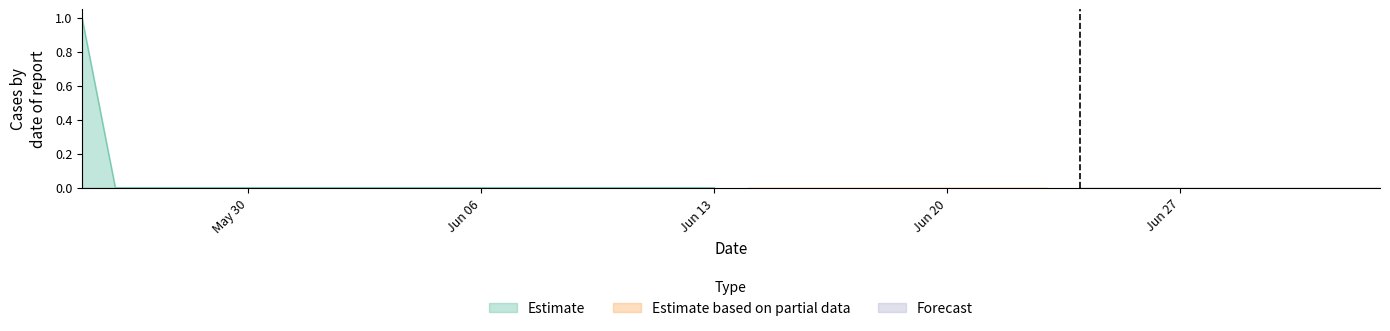

The Forecast series shows 0 at 2022-05-26. True or false?

True